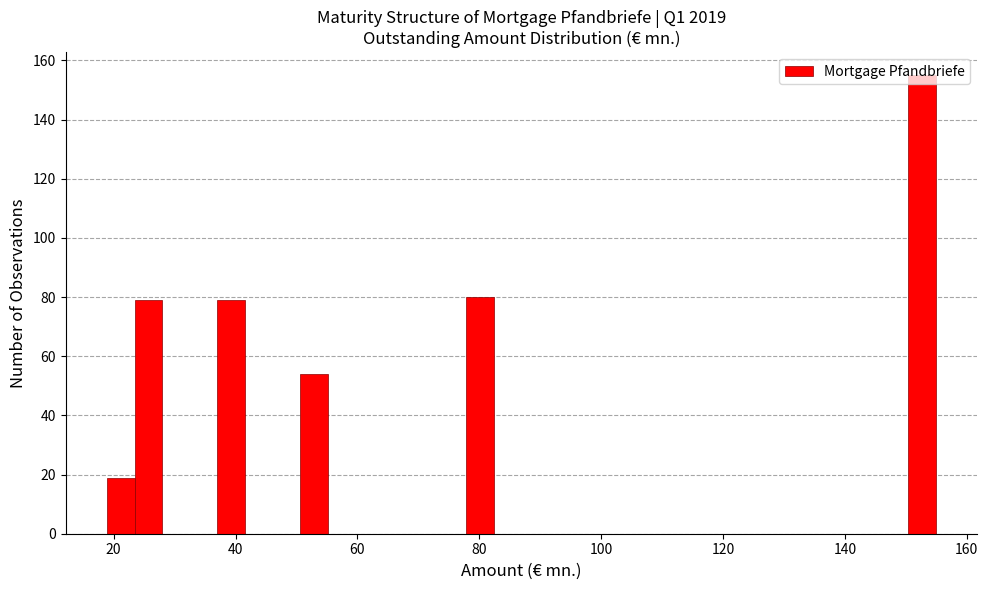

Read against the x-axis, roughly where is the centre of the tallest bar?

152